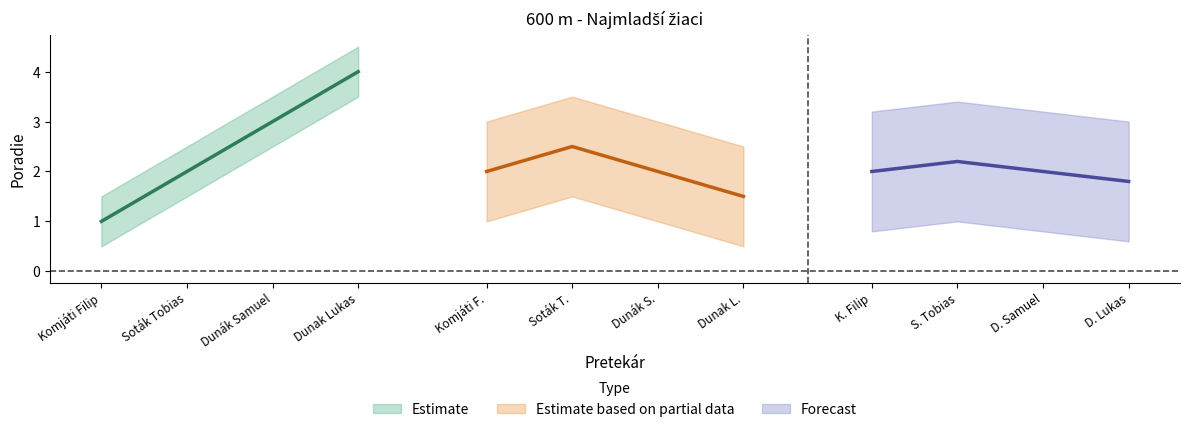

The value of Poradie_center at Dunák Samuel is 3.0. True or false?

True